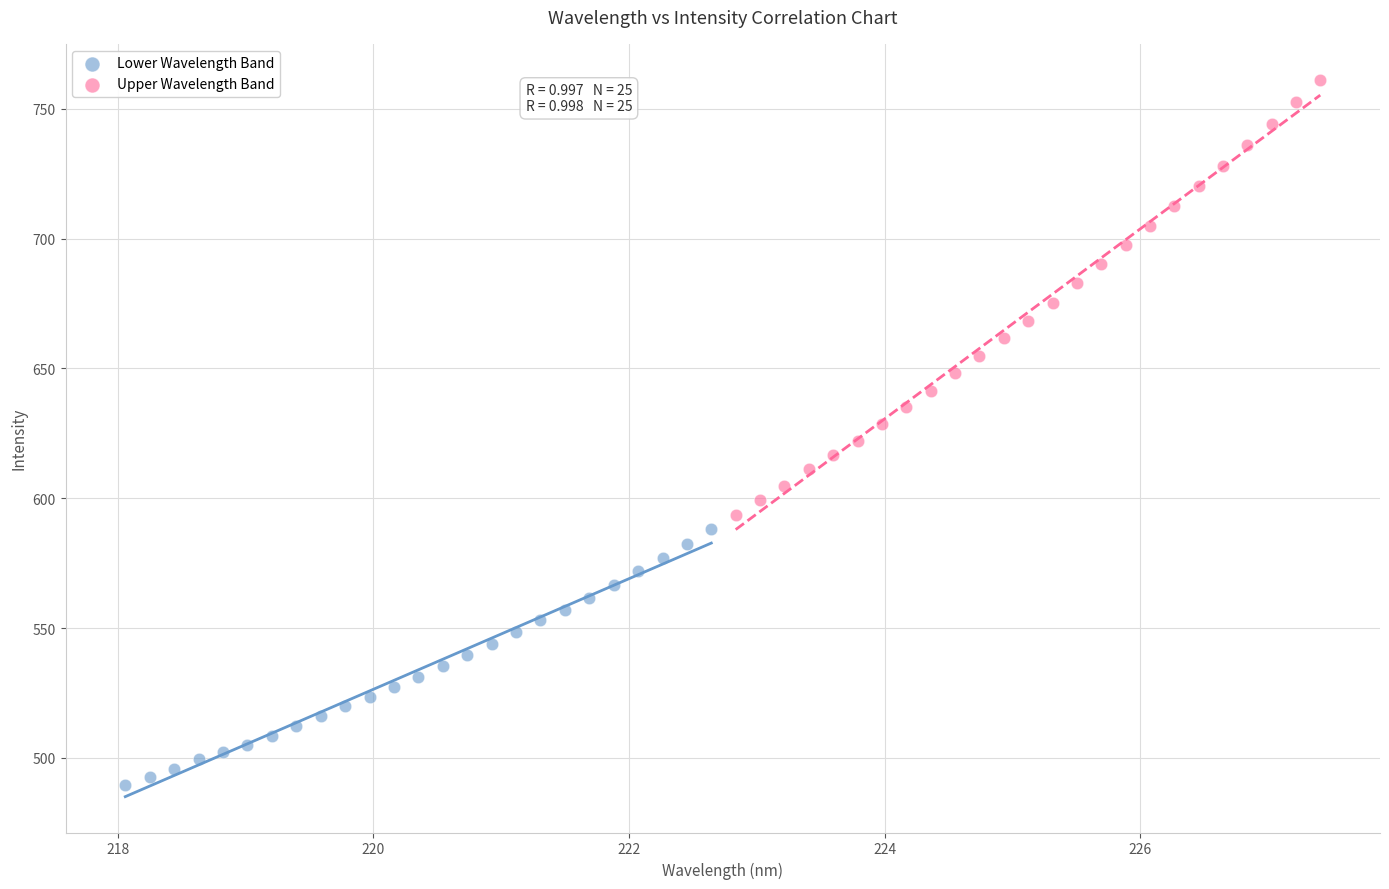

Which series contains the lowest Y value?

Lower Wavelength Band